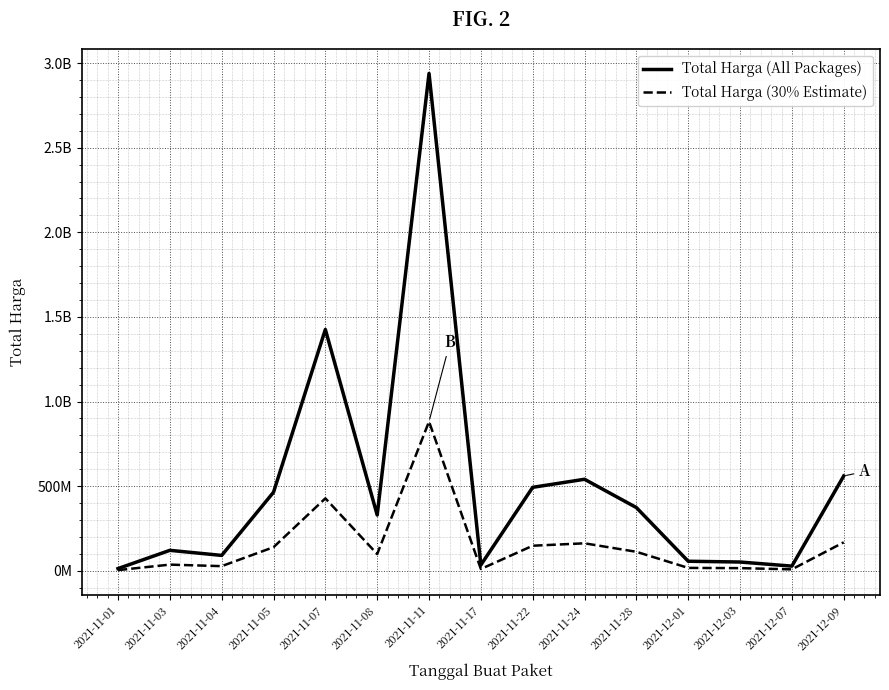

Is this an area chart (filled region under the line)?

No